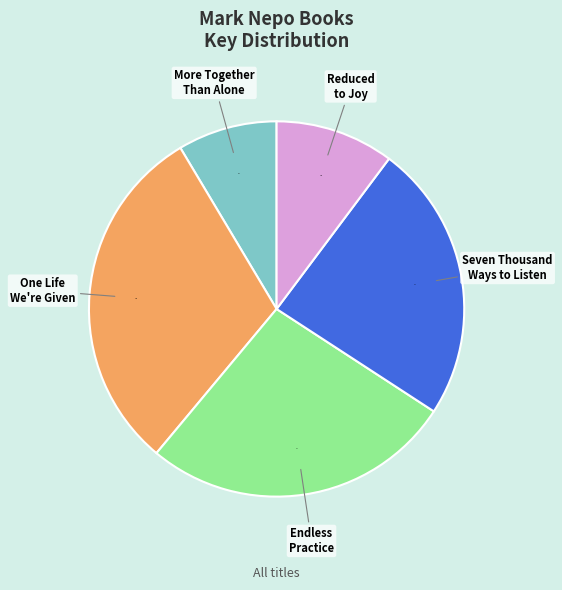

Does More Together Than Alone represent more than half of the total?

No